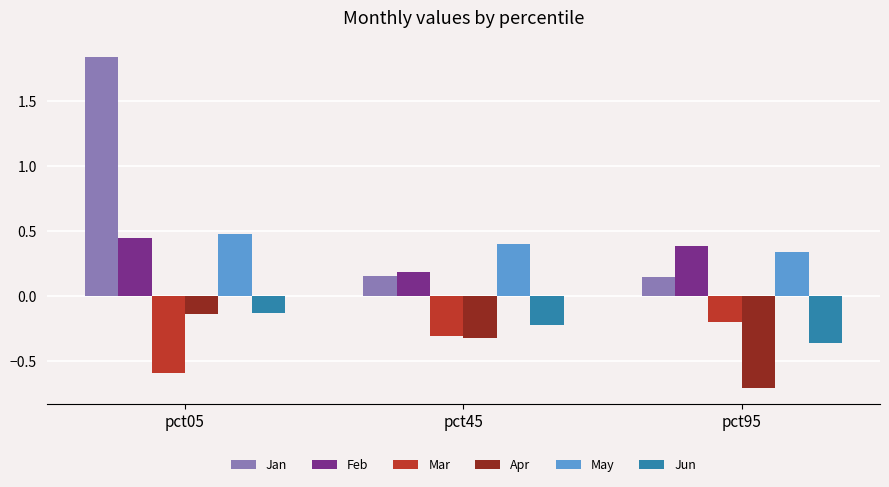

At which label is Mar closest to 0?

pct95